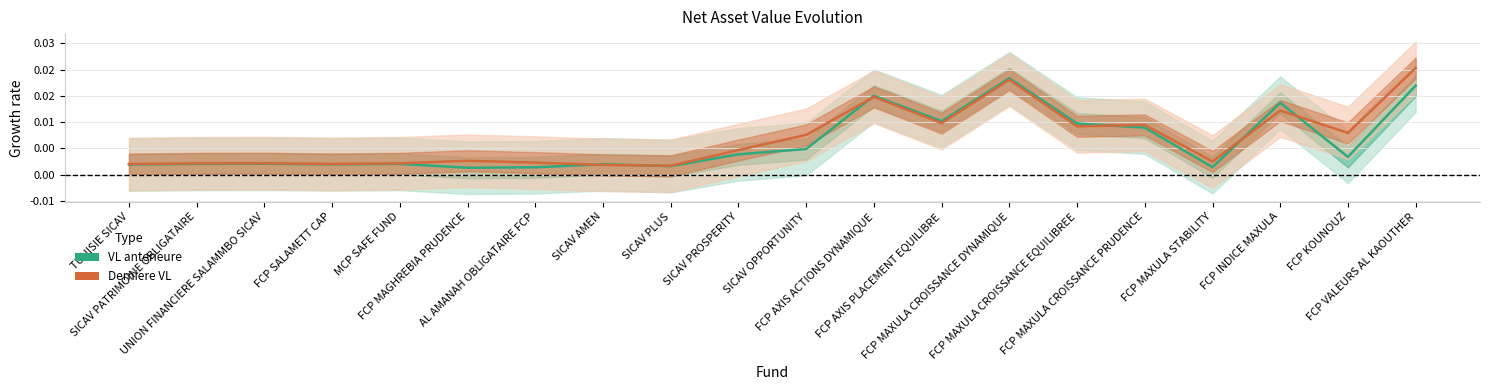

How many interior local valleys does the Derniere VL series have?

6